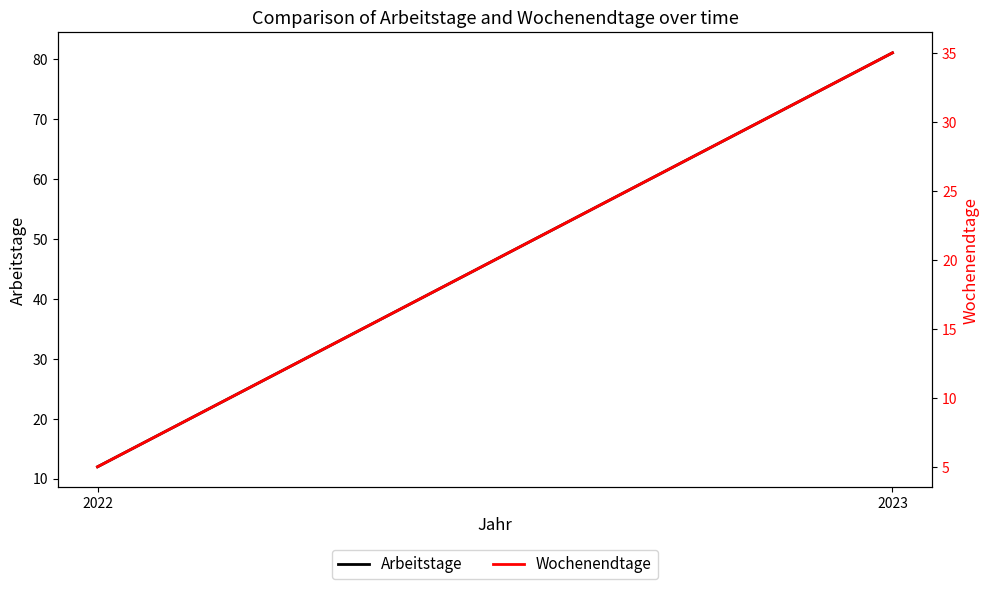

What is the maximum value shown in the chart?

81